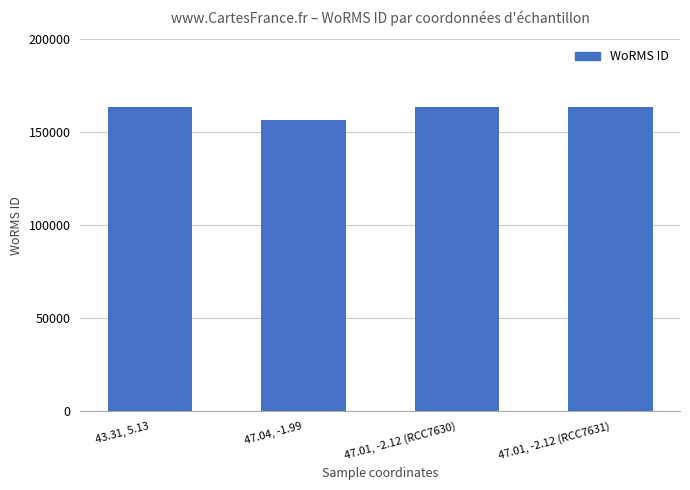

True or false: the data shows 156598 at 47.04, -1.99.

True